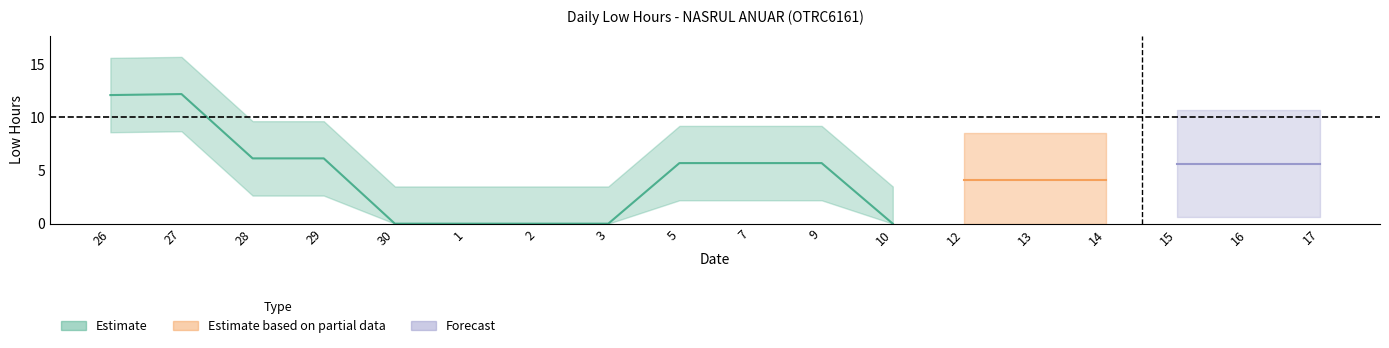

What is the label of the 5th point from the left?

30